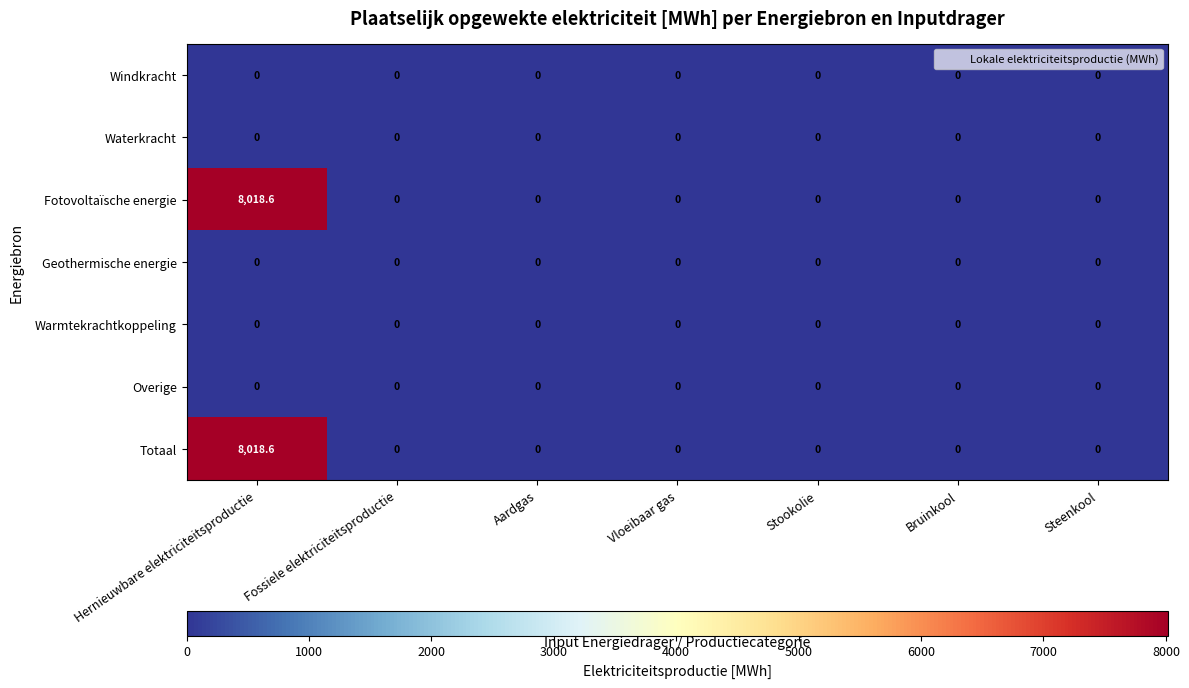

What is the highest value of the Fotovoltaïsche energie series?

8018.6